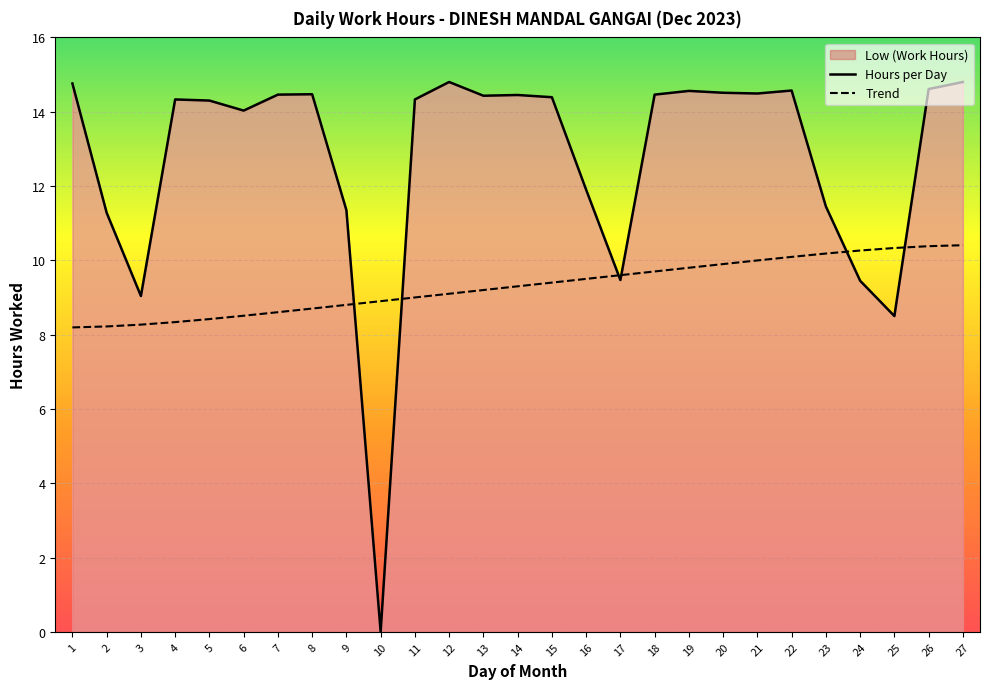

How many positive values are there?

26